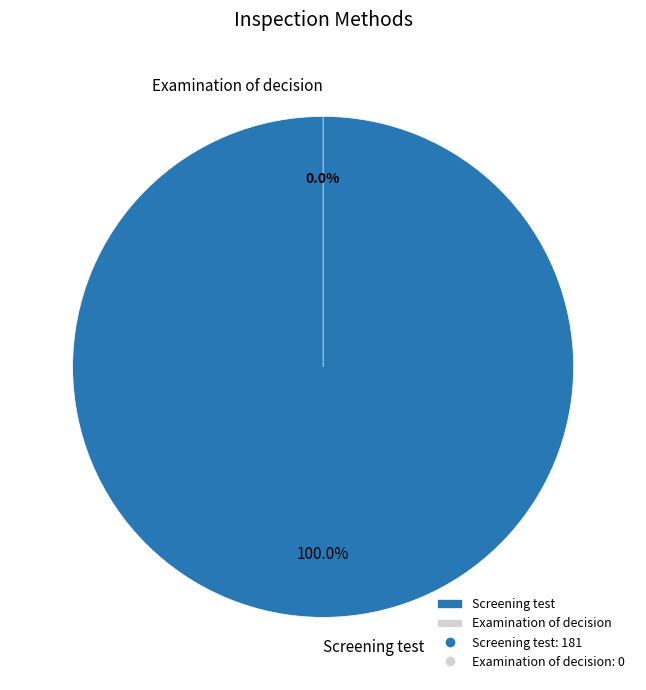

True or false: Examination of decision accounts for 0% of the total.

True